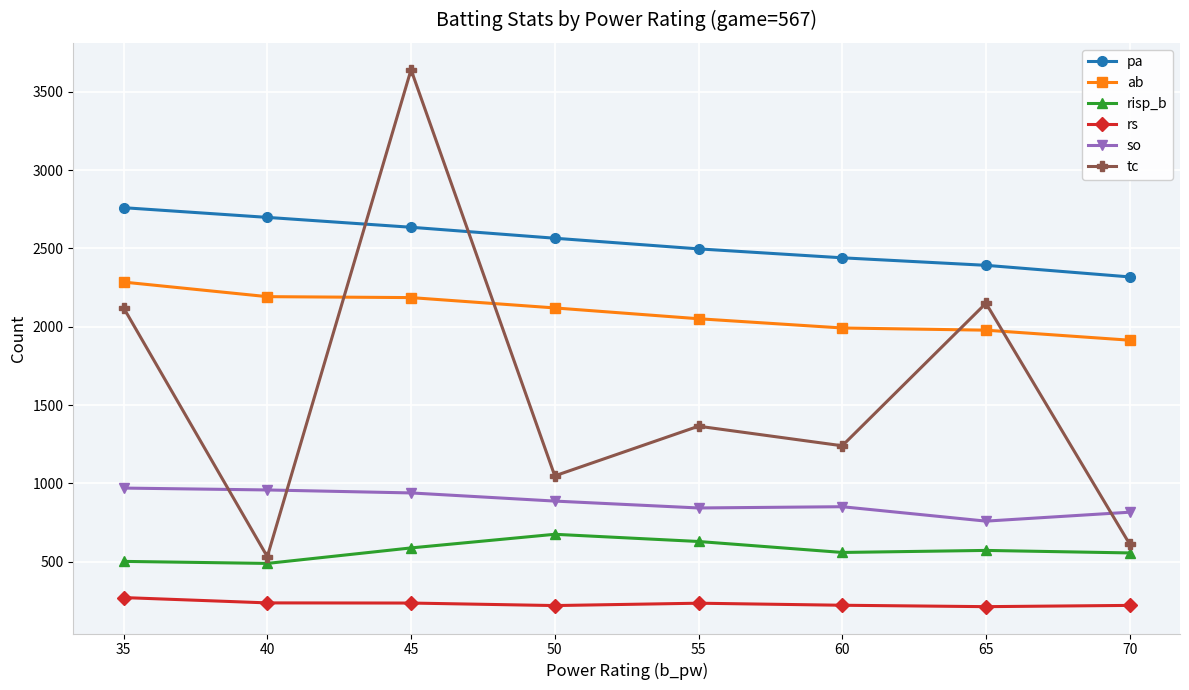

What is the sum of the ab values at 40 and 65?

4170